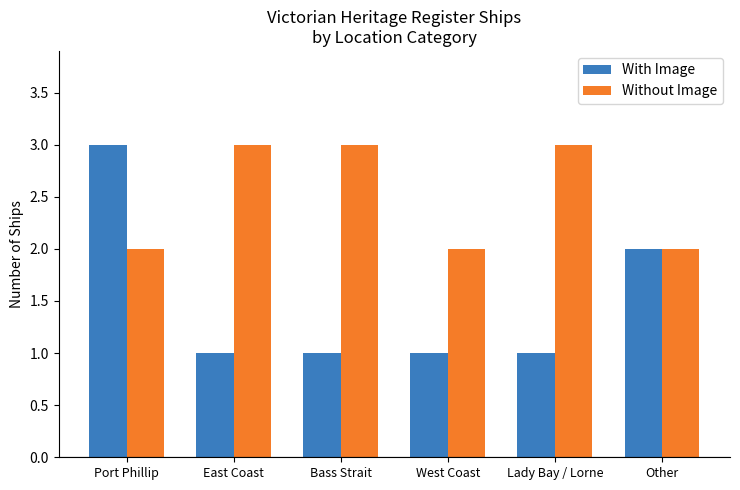

What is the total value across all series at Lady Bay / Lorne?

4